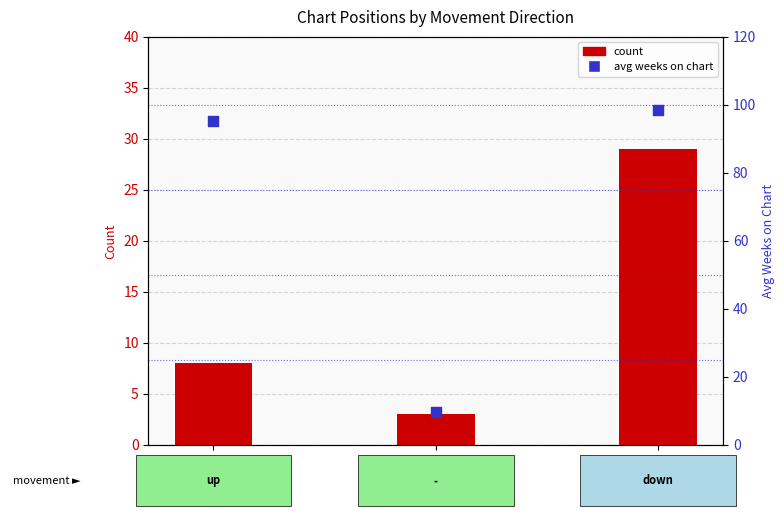

What are all the series names shown in the legend?

count, avg weeks on chart